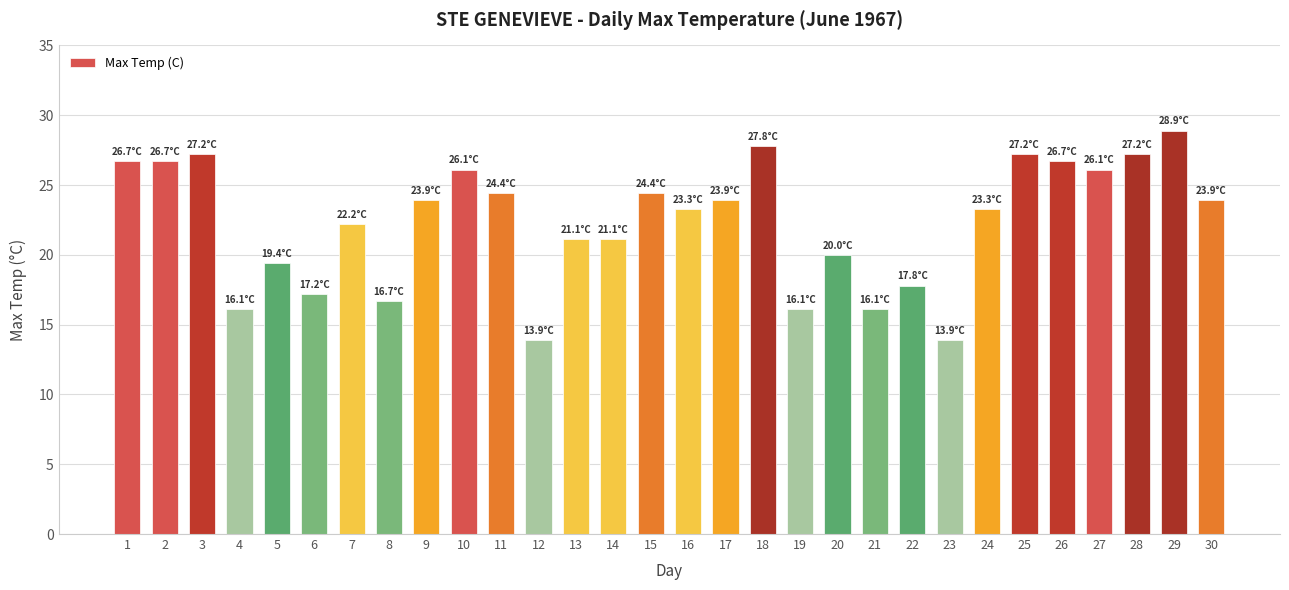

Is it true that the value at 21 is 16.1?

True